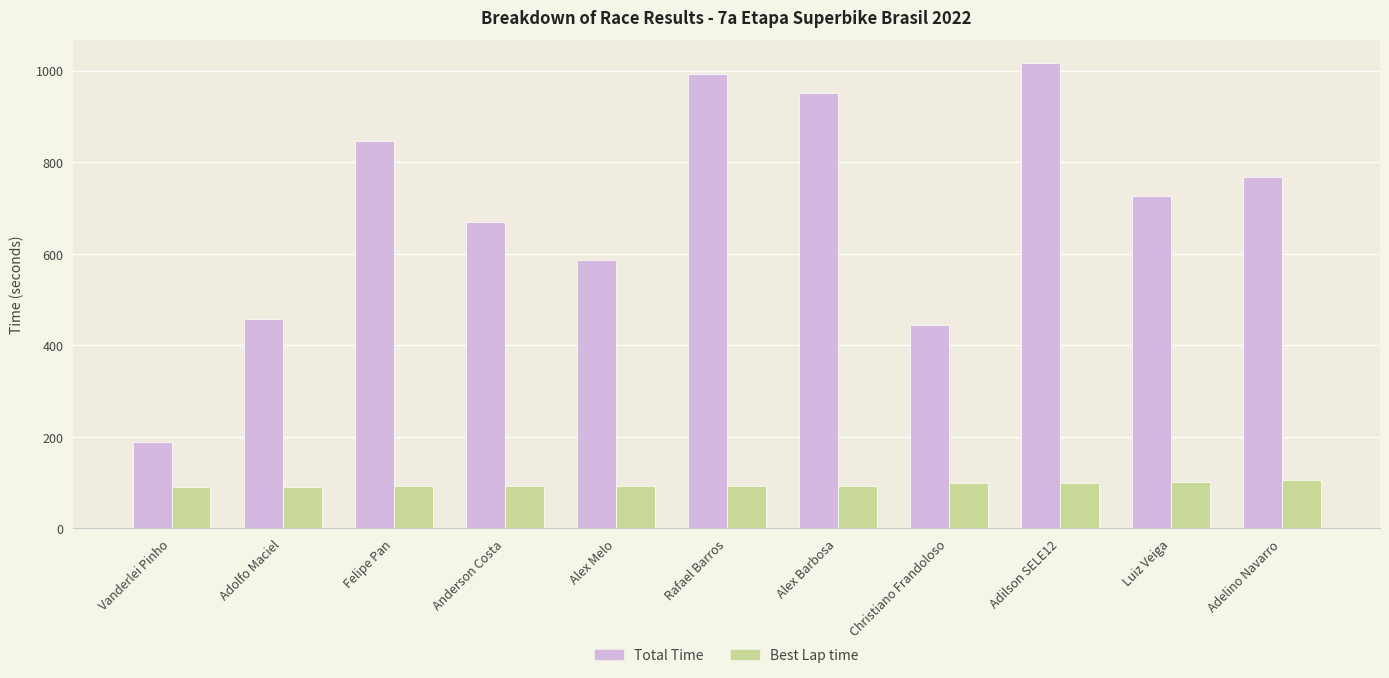

Rank the series by their average value, from highest to lowest.

Total Time, Best Lap time